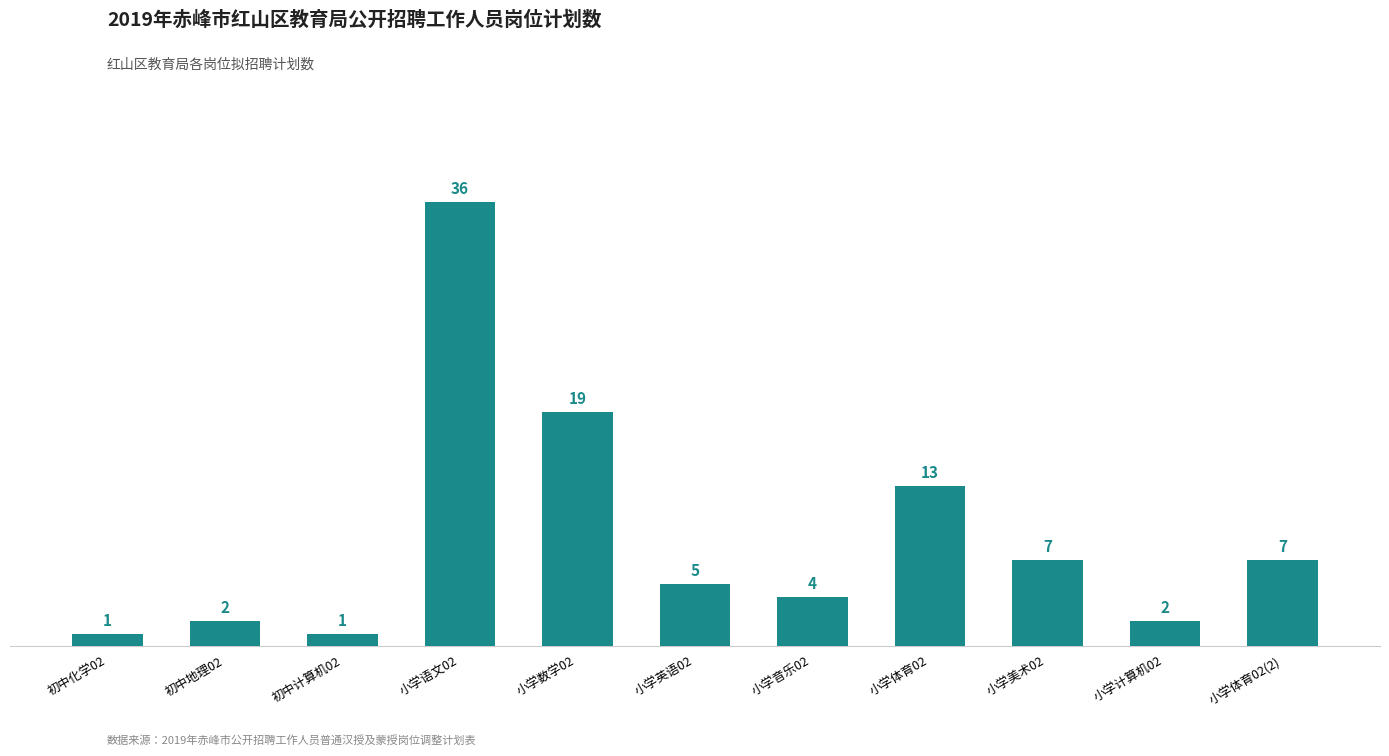

True or false: the data shows 5 at 小学英语02.

True